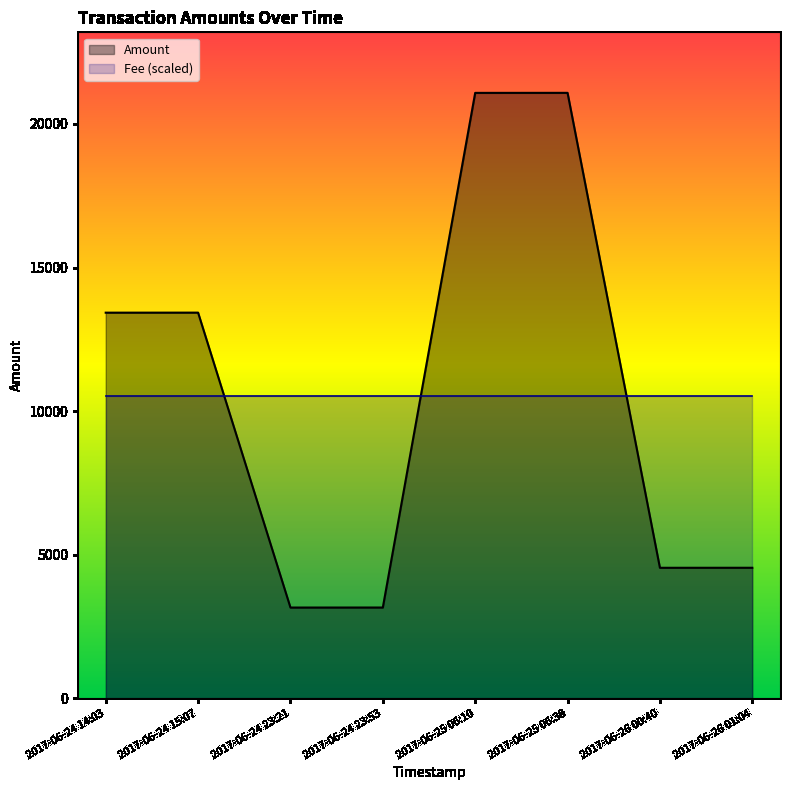

At which label is the value closest to 12119?

2017-06-24 14:03